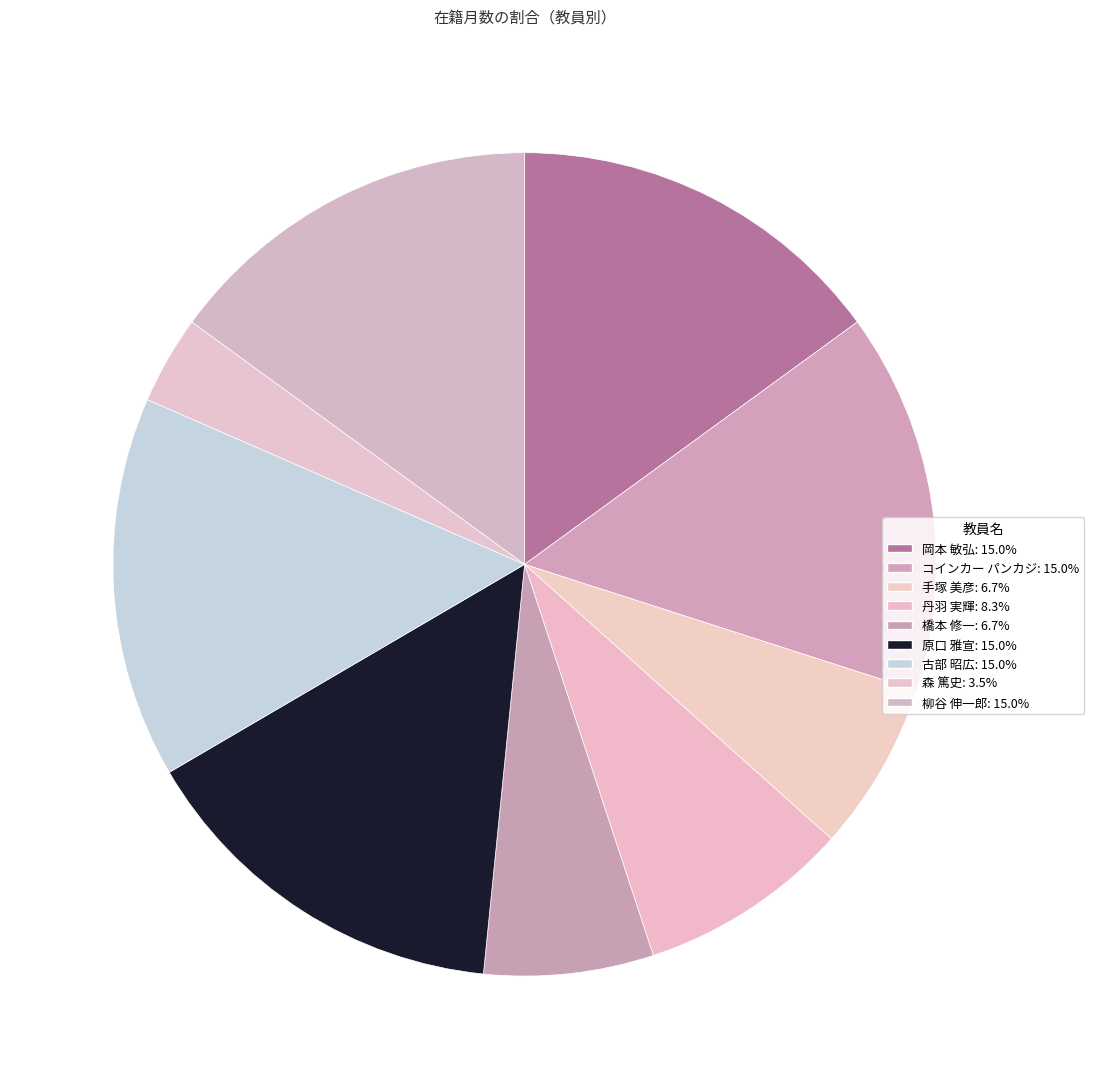

How many segments does this pie chart have?

9